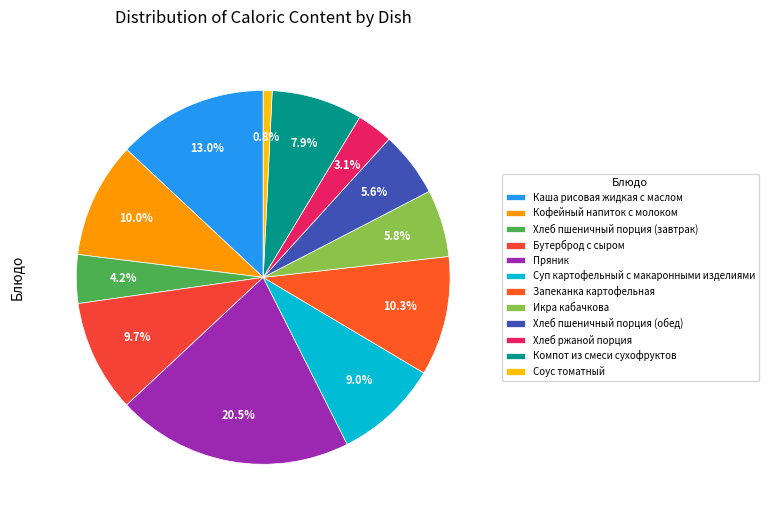

To the nearest percent, what is the average slice percentage?

8%